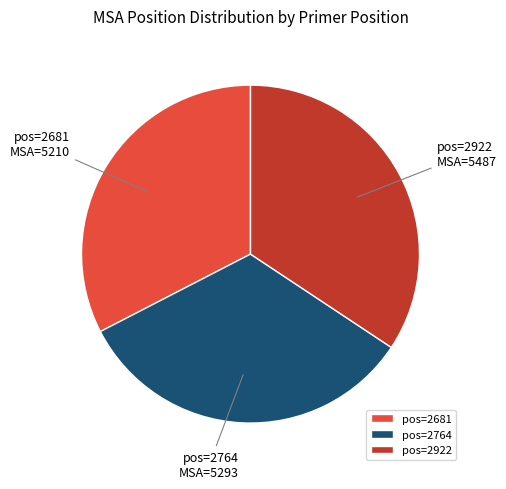

What is the smallest slice in the pie chart?

pos=2681